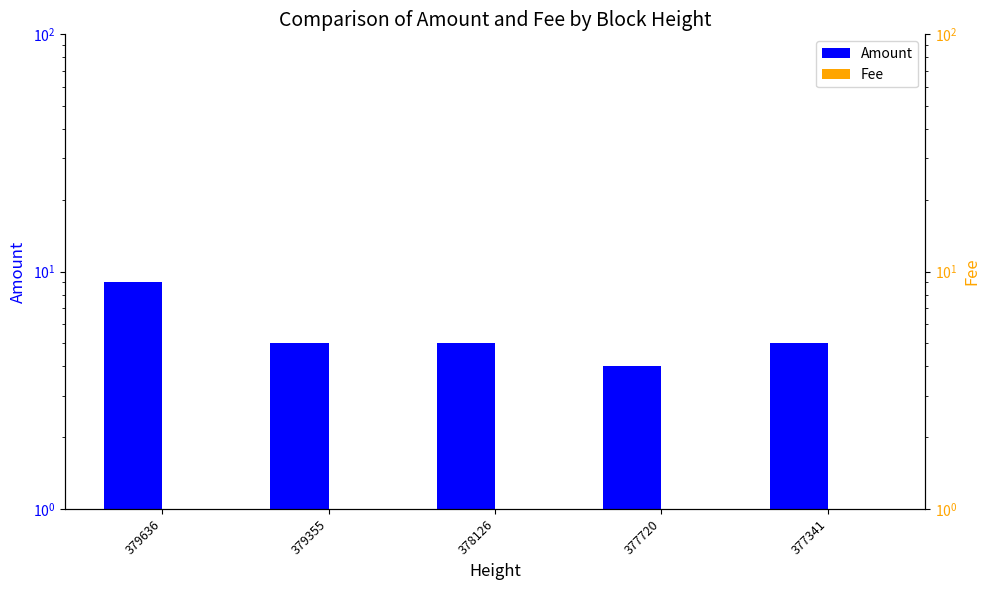

Reading left to right, transcribe all the data shown in this chart.

Amount: 9	5	5	4	5
Fee: 1	1	1	1	1